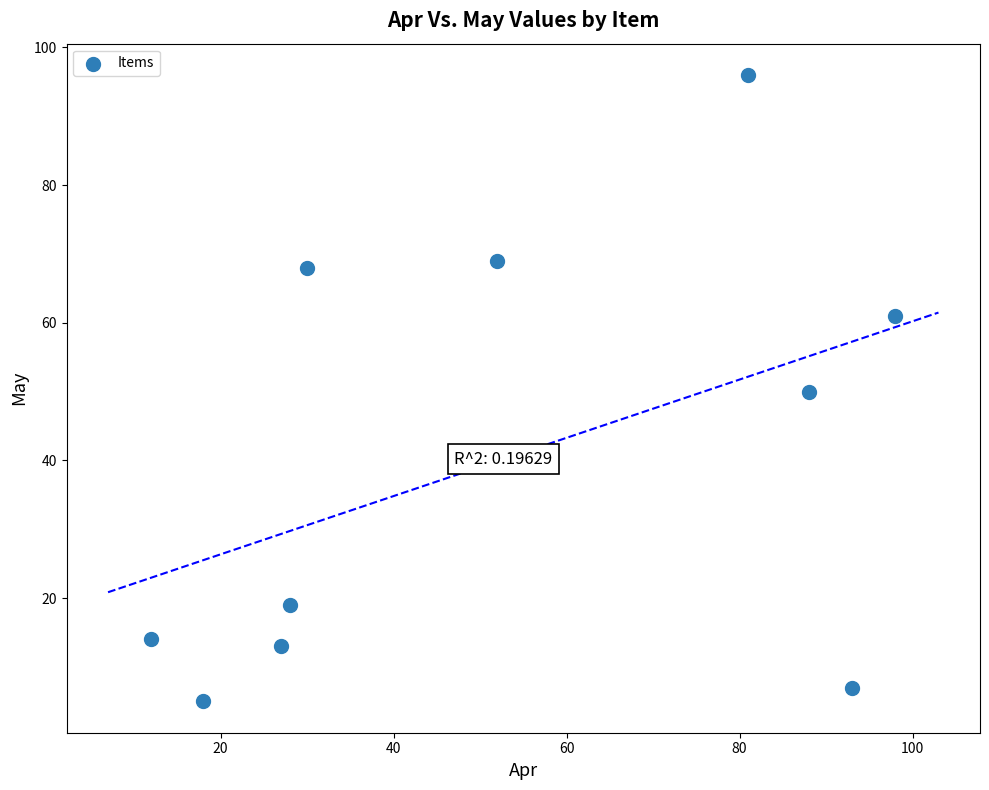

What is the range of X values (max minus min)?

86